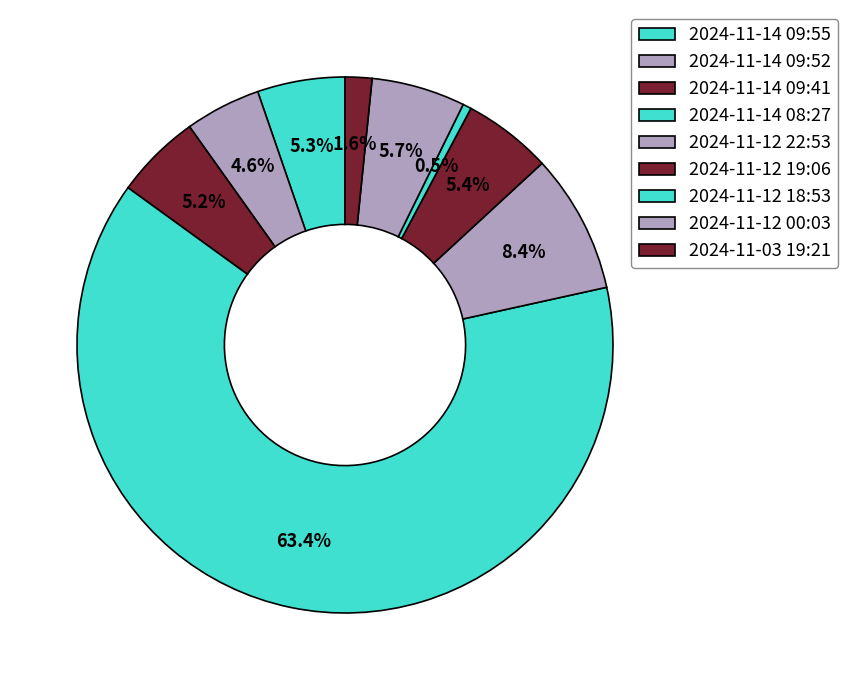

How many segments does this pie chart have?

9